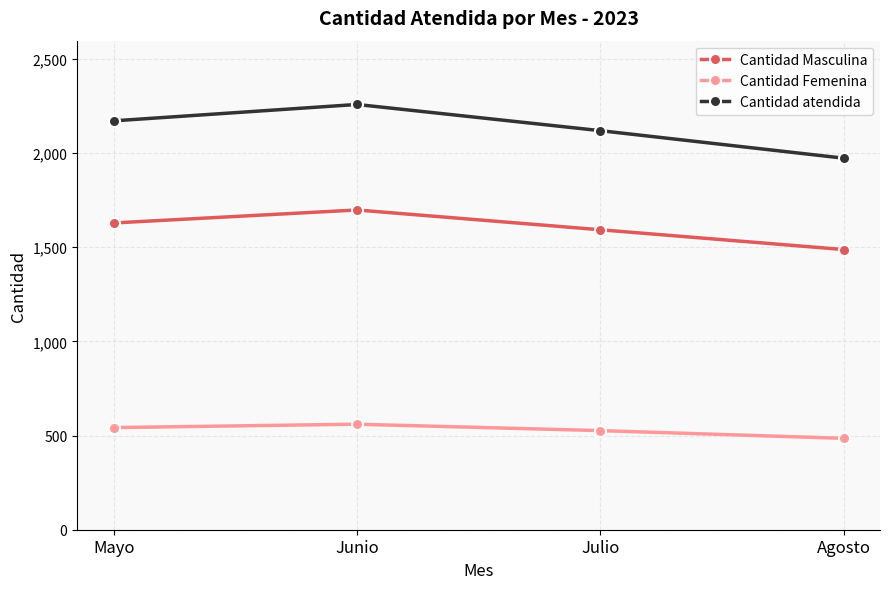

Where is the first local maximum for Cantidad Femenina?

Junio